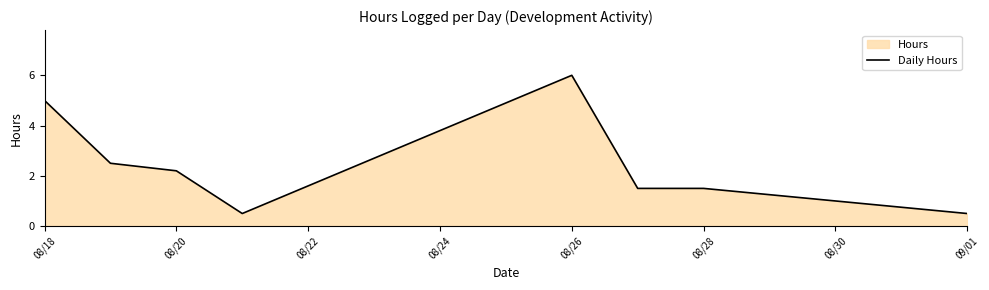

How many points are higher than both their immediate neighbors (excluding endpoints)?

1